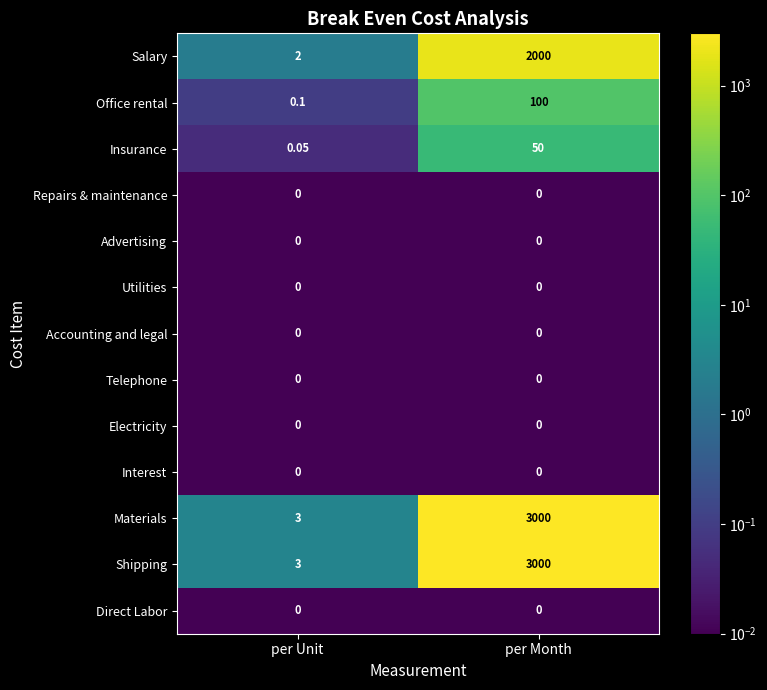

What is the total value across all series at per Month?

8150.0